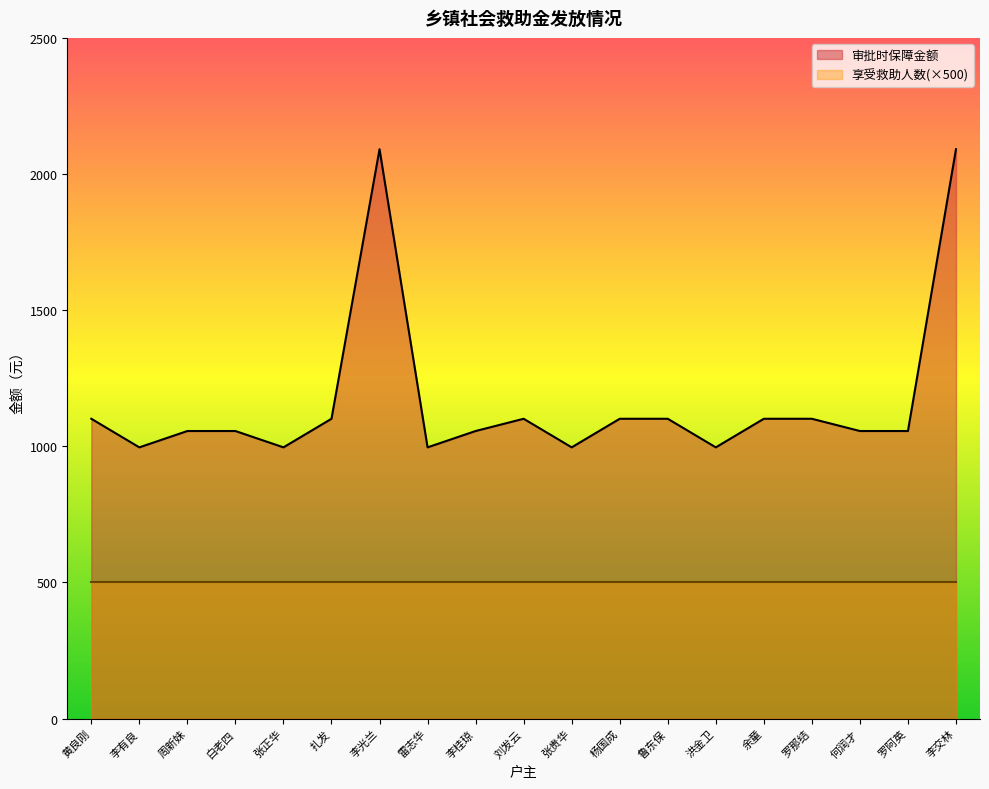

List the labels in order of value, smallest first.

李有良, 张正华, 雷志华, 张贵华, 洪金卫, 周新妹, 白老四, 李桂琼, 何润才, 罗阿英, 黄良刚, 扎发, 刘发云, 杨国成, 鲁东保, 余童, 罗那结, 李光兰, 李交林